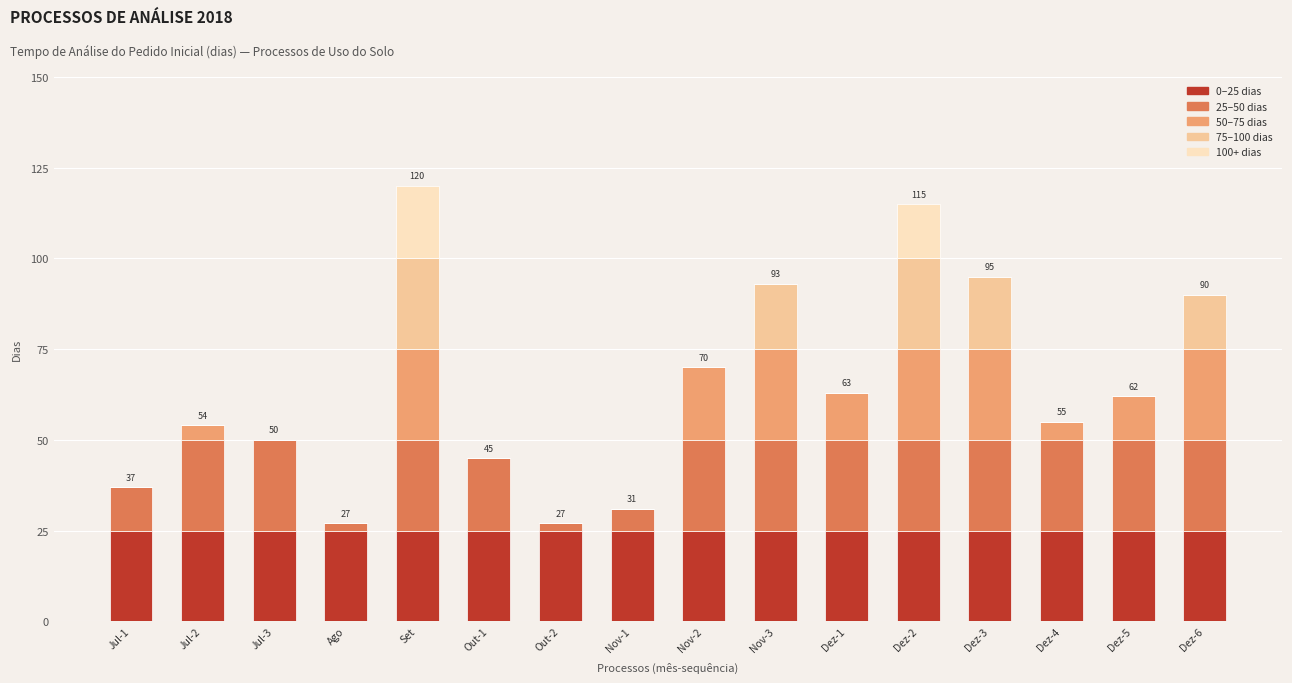

Is it true that 0–25 dias equals 25 at Dez-4?

True